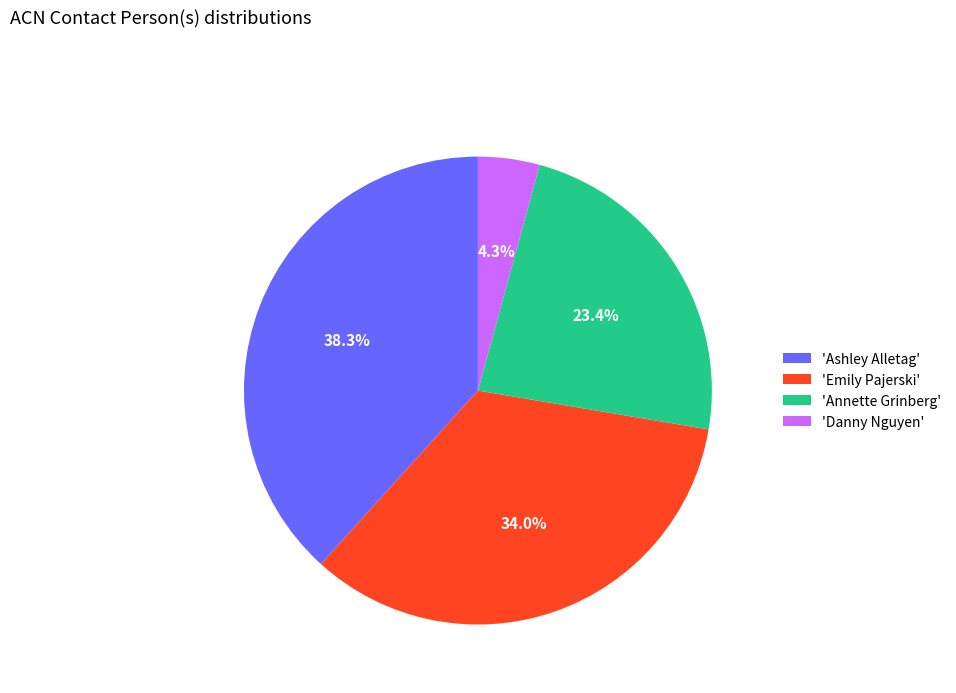

Which slice is the largest?

'Ashley Alletag'